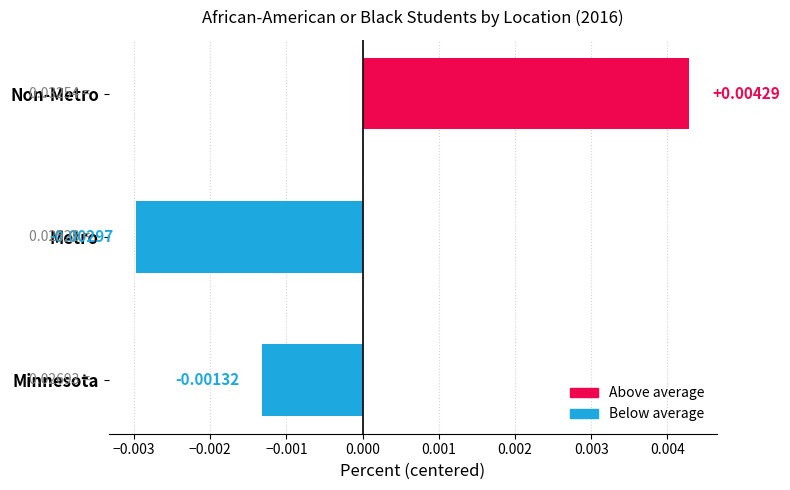

Which label corresponds to the largest value in the chart?

Non-Metro